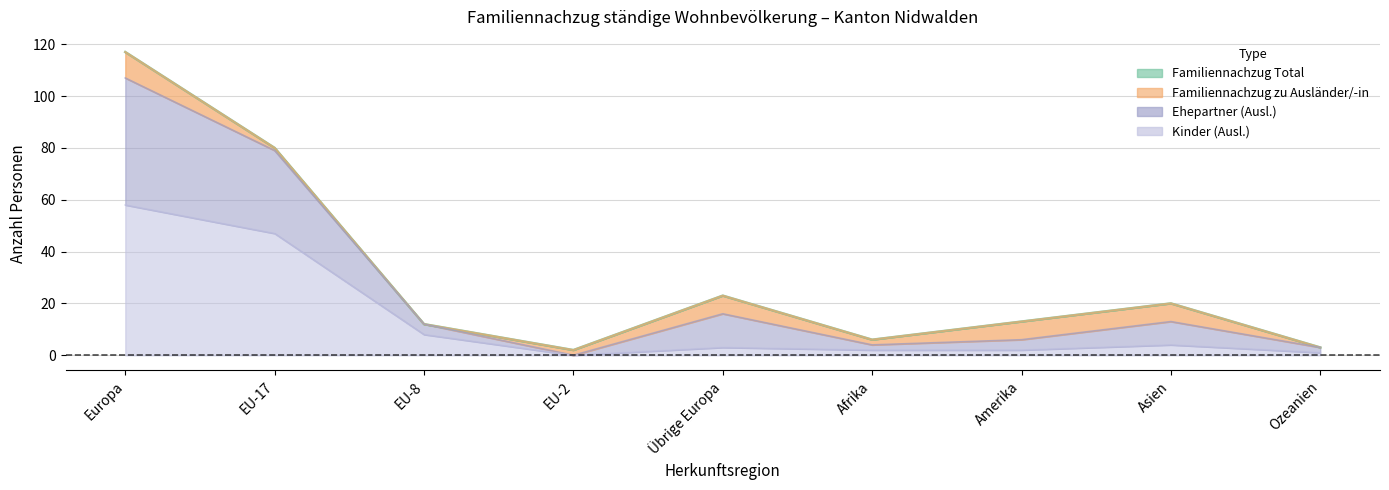

How many data points in Familiennachzug Total are above 13?

4